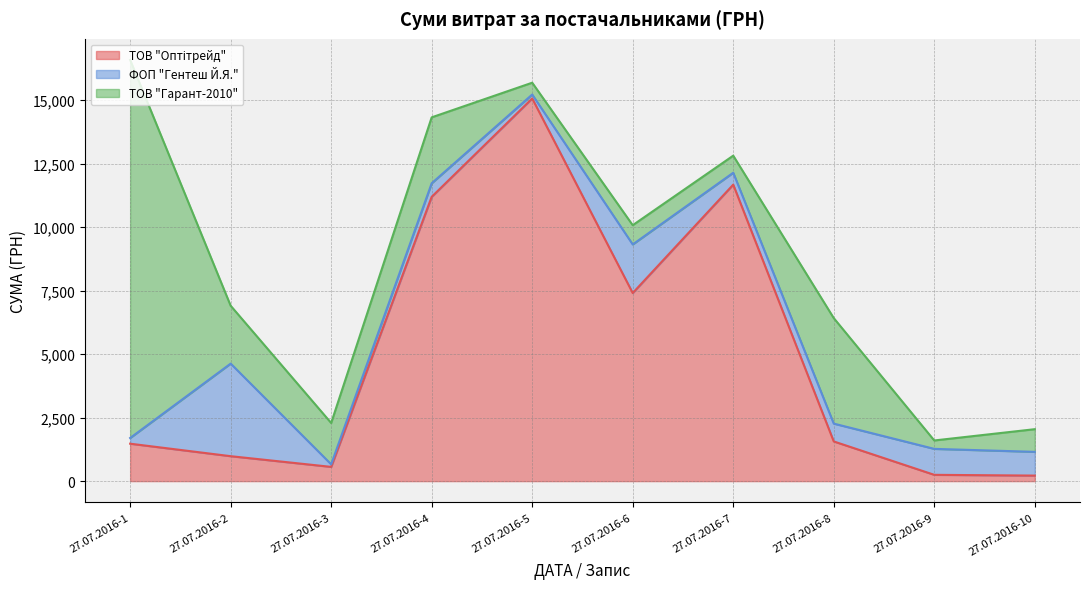

Does the chart display data point markers on the line(s)?

No